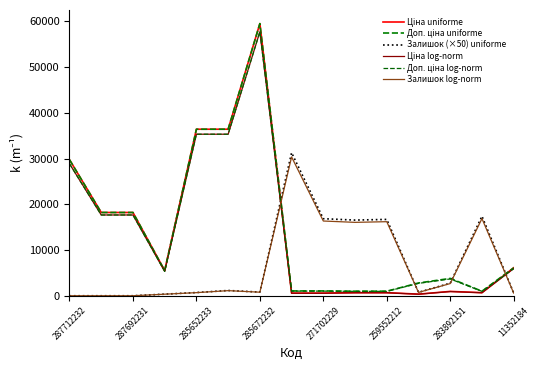

Reading right to left, list all the values displayed in this chart.

Ціна uniforme: 6112.5	672.1	947.6	348.6	672.1	672.1	571.6	571.6	59523.0	36424.0	36424.0	5497.3	18212.0	18212.0	29761.5
Доп. ціна uniforme: 6112.5	992.7	3790.3	2789.2	992.7	992.7	1048.0	1048.0	59523.0	36424.0	36424.0	5497.3	18212.0	18212.0	29761.5
Залишок (×50) uniforme: 600.0	17400.0	2750.0	750.0	16700.0	16550.0	16850.0	31300.0	800.0	1150.0	700.0	350.0	0.0	0.0	0.0
Ціна log-norm: 5929.1	652.0	919.2	338.2	652.0	652.0	554.4	554.4	57737.3	35331.3	35331.3	5332.4	17665.7	17665.7	28868.6
Доп. ціна log-norm: 5929.1	963.0	3676.6	2705.5	963.0	963.0	1016.6	1016.6	57737.3	35331.3	35331.3	5332.4	17665.7	17665.7	28868.6
Залишок log-norm: 582.0	16878.0	2667.5	727.5	16199.0	16053.5	16344.5	30361.0	776.0	1115.5	679.0	339.5	0.0	0.0	0.0